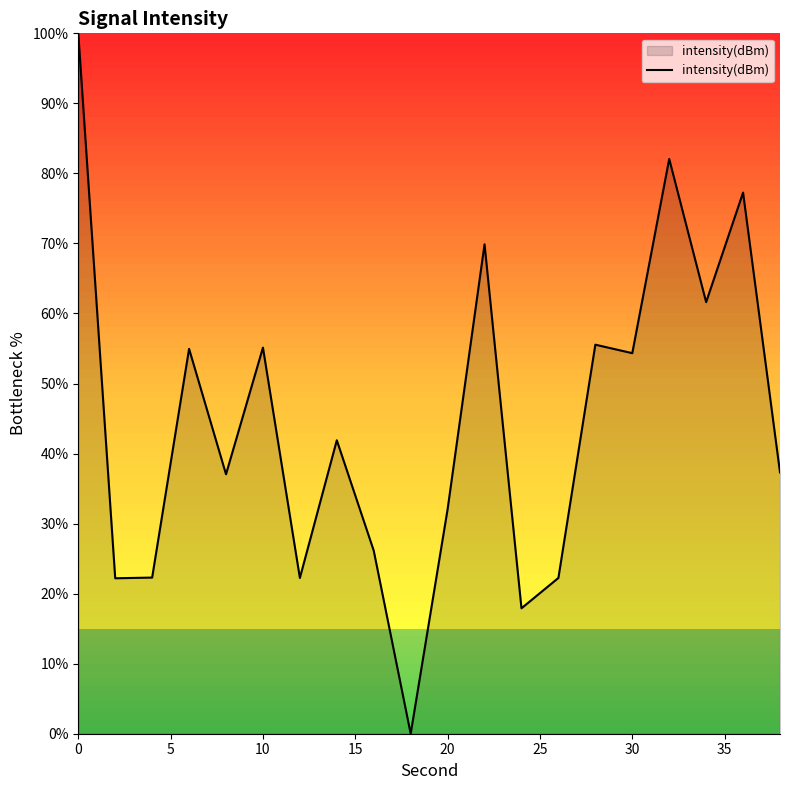

What is the average value?

44.6